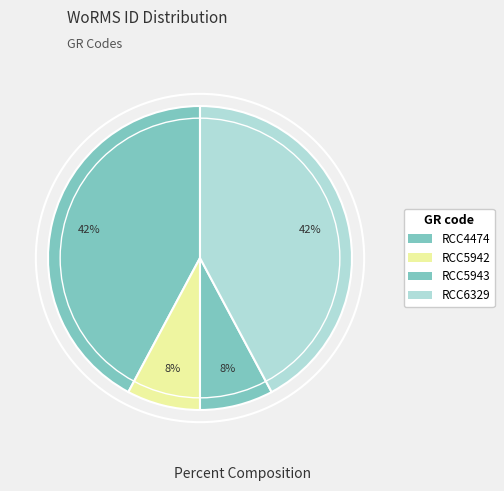

To the nearest percent, what portion does RCC5943 represent?

8%